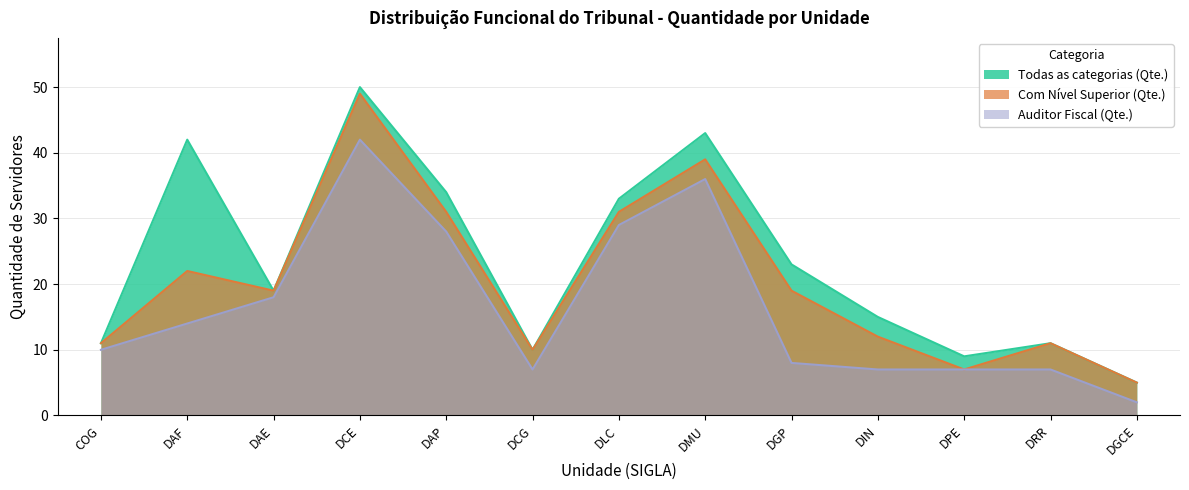

How many lines are shown in the chart?

3